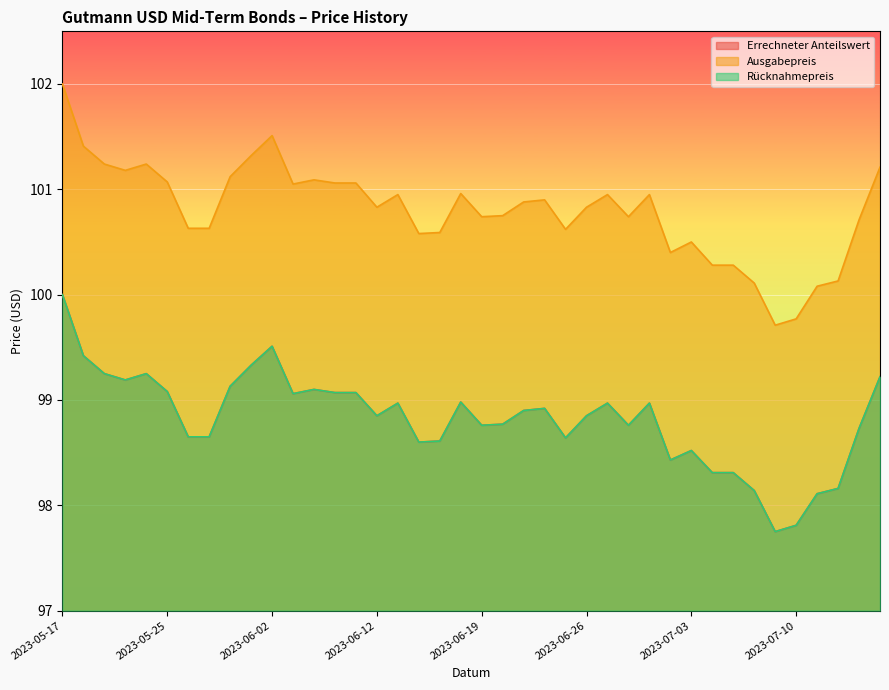

List the labels in order of Rücknahmepreis value, smallest first.

2023-07-07, 2023-07-10, 2023-07-11, 2023-07-06, 2023-07-12, 2023-07-04, 2023-07-05, 2023-06-30, 2023-07-03, 2023-06-14, 2023-06-15, 2023-06-23, 2023-05-26, 2023-05-30, 2023-07-13, 2023-06-19, 2023-06-28, 2023-06-20, 2023-06-12, 2023-06-26, 2023-06-21, 2023-06-22, 2023-06-13, 2023-06-27, 2023-06-29, 2023-06-16, 2023-06-05, 2023-06-07, 2023-06-09, 2023-05-25, 2023-06-06, 2023-05-31, 2023-05-23, 2023-07-14, 2023-05-22, 2023-05-24, 2023-06-01, 2023-05-19, 2023-06-02, 2023-05-17